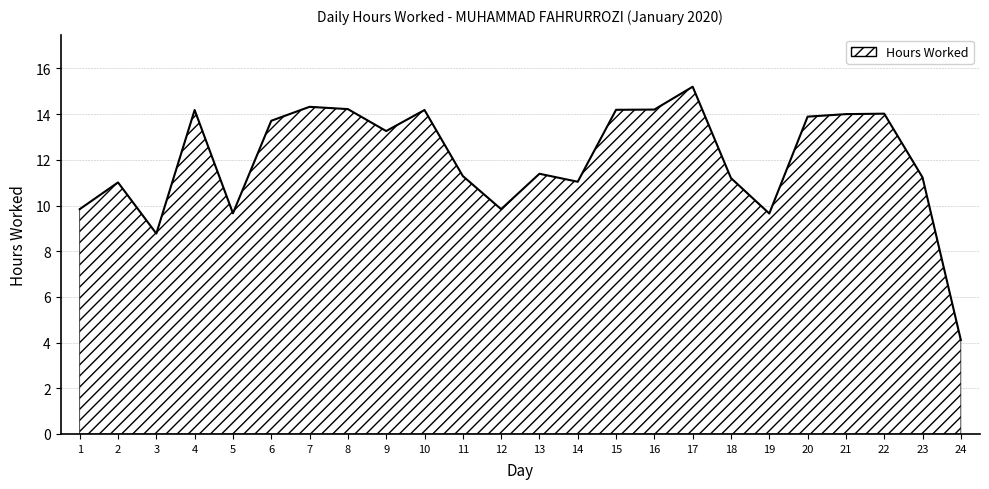

Which category has the lowest value across all series?

24